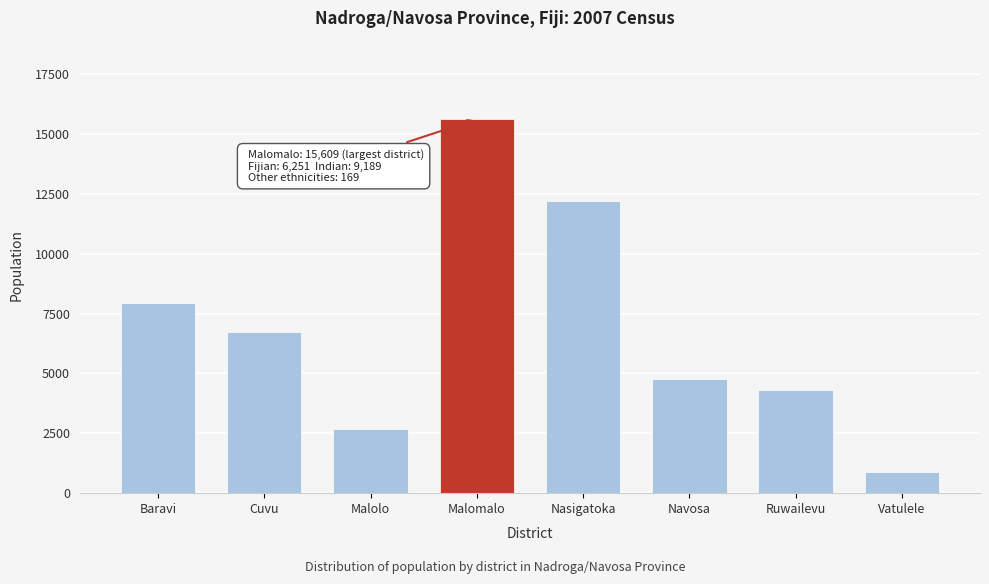

Reading left to right, what are all the values shown in this chart?

Baravi=7948	Cuvu=6720	Malolo=2678	Malomalo=15609	Nasigatoka=12208	Navosa=4766	Ruwailevu=4321	Vatulele=885